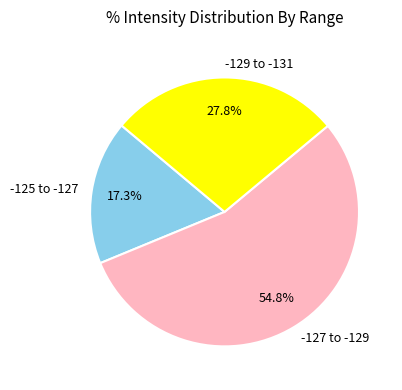

What is the largest slice in the pie chart?

-127 to -129